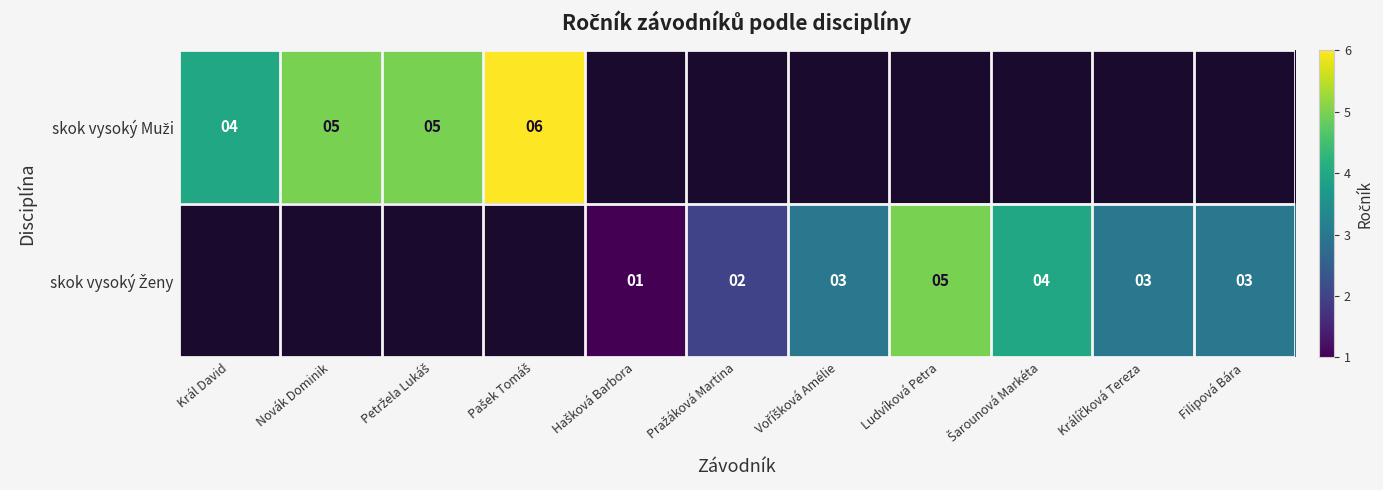

What is the smallest value displayed?

1.0